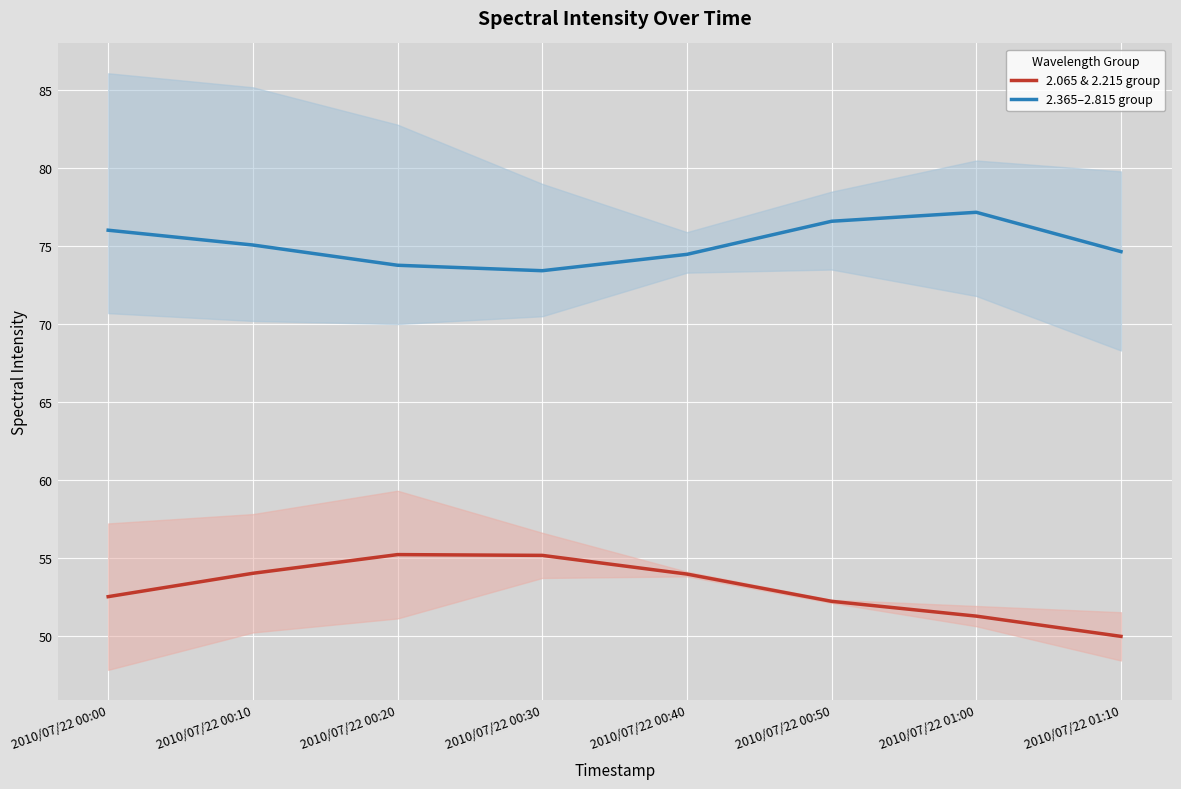

Which has a higher value, 2010/07/22 00:30 or 2010/07/22 00:20?

2010/07/22 00:20